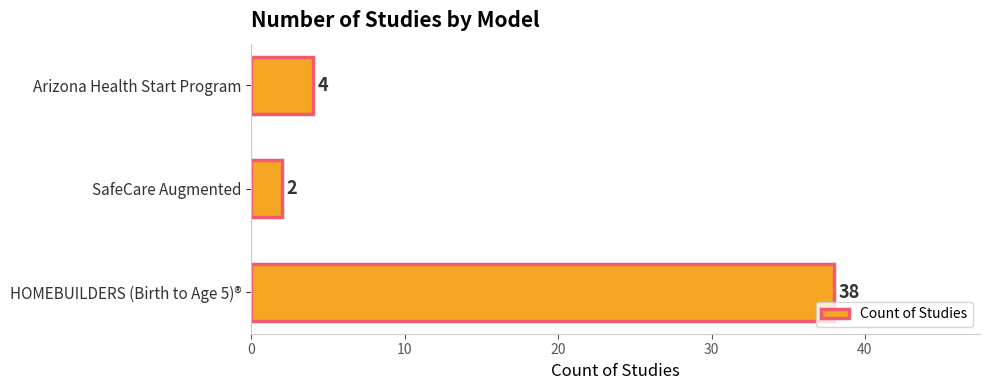

Are the bars grouped side by side (vs. stacked)?

No